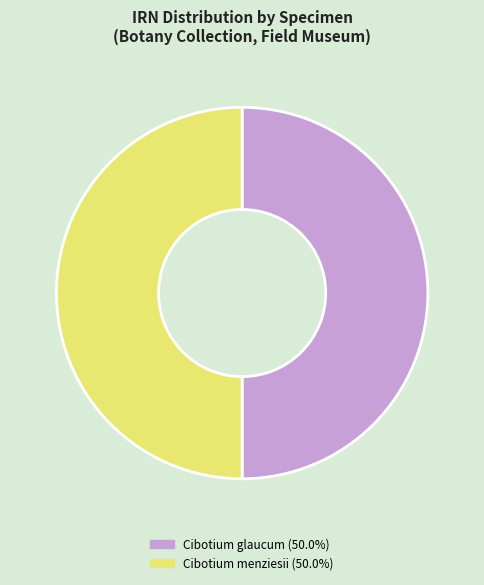

What is the ratio of the value at Cibotium glaucum (50.0%) to the value at Cibotium menziesii (50.0%)?

1.0